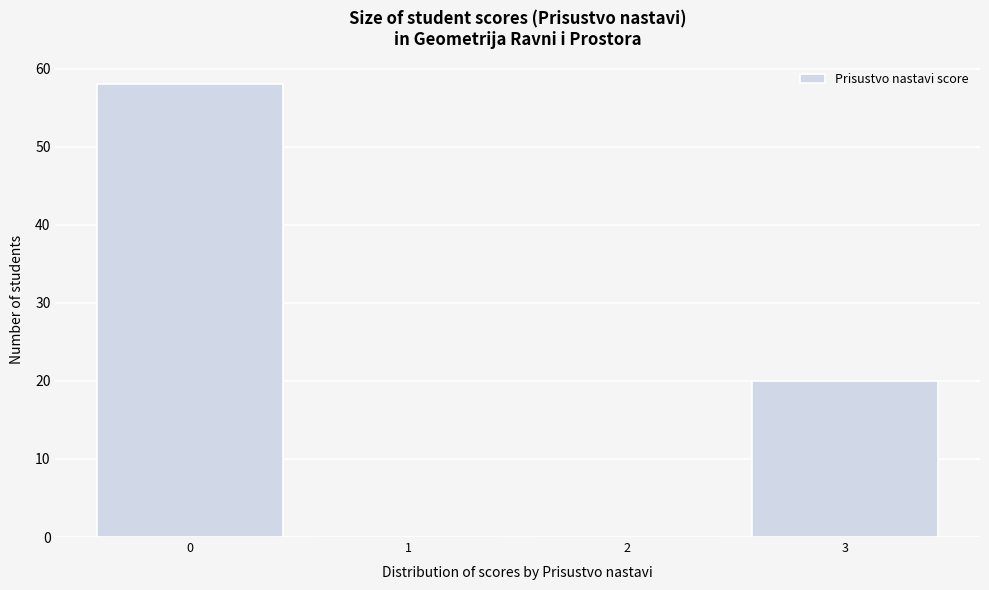

How tall is the bar that spans 2.5 to 3.5 on the x-axis? The values are not printed on the chart, so give them approximately, as read against the axis.

20